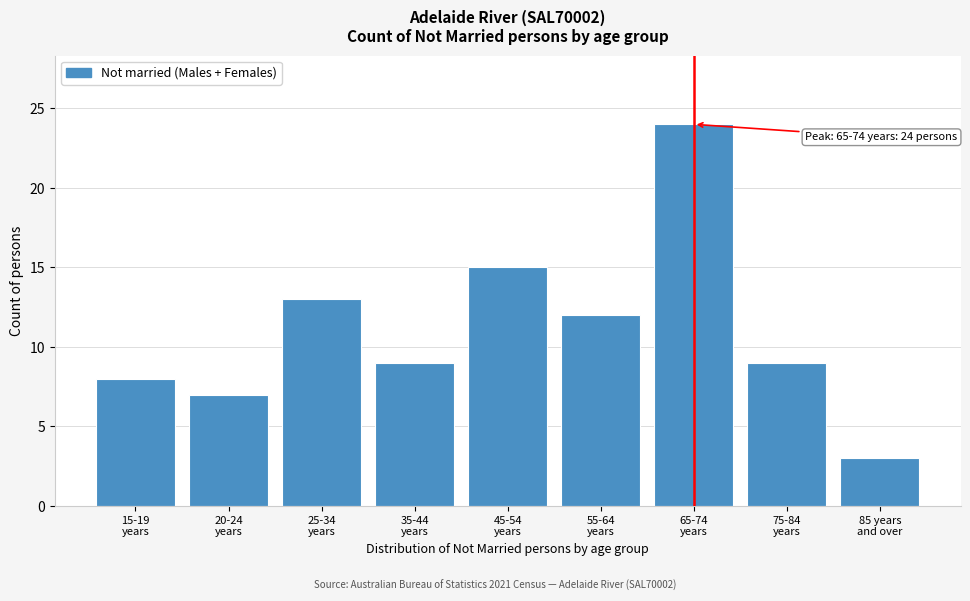

Reading left to right, what are all the values shown in this chart?

8	7	13	9	15	12	24	9	3